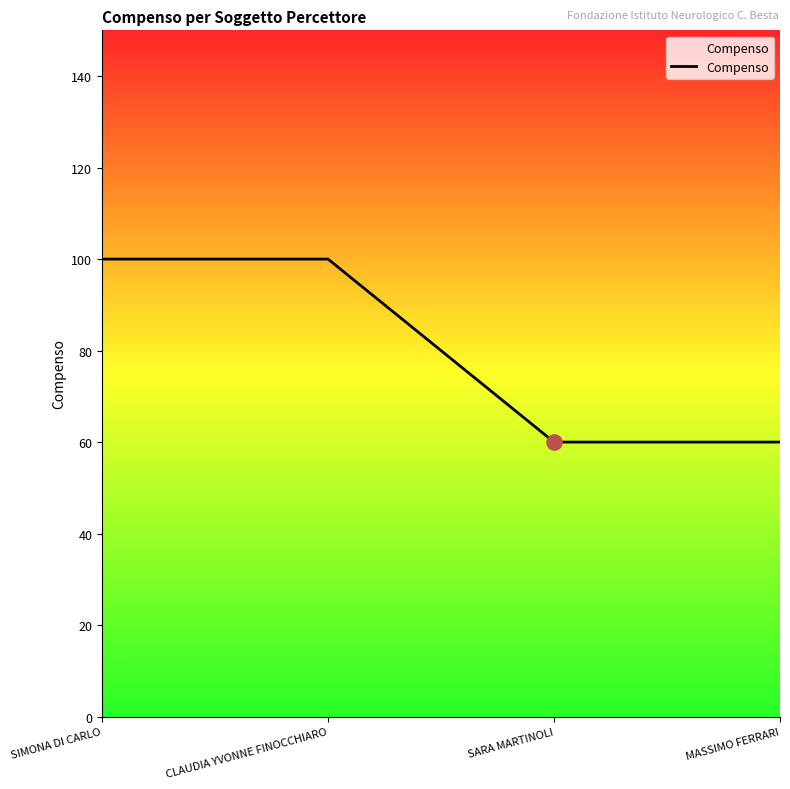

Which has a higher value, SIMONA DI CARLO or SARA MARTINOLI?

SIMONA DI CARLO